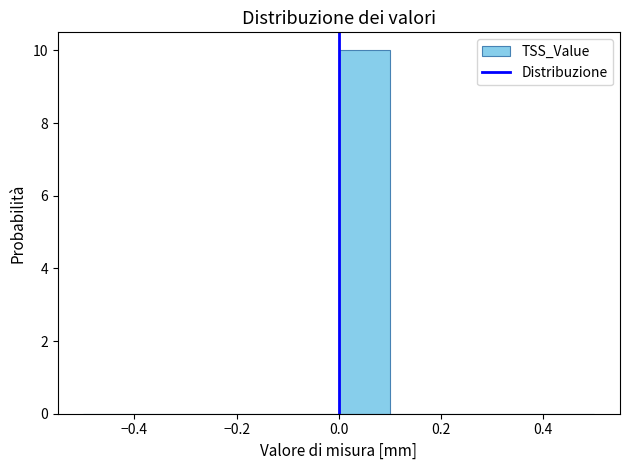

Reading left to right, transcribe this chart: for each bar, give the range it covers on the x-axis and its height. The values are not printed on the chart, so give them approximately, as read against the axis.

-0.5 to -0.4: 0
-0.4 to -0.3: 0
-0.3 to -0.2: 0
-0.2 to -0.1: 0
-0.1 to 0.0: 0
0.0 to 0.1: 10
0.1 to 0.2: 0
0.2 to 0.3: 0
0.3 to 0.4: 0
0.4 to 0.5: 0